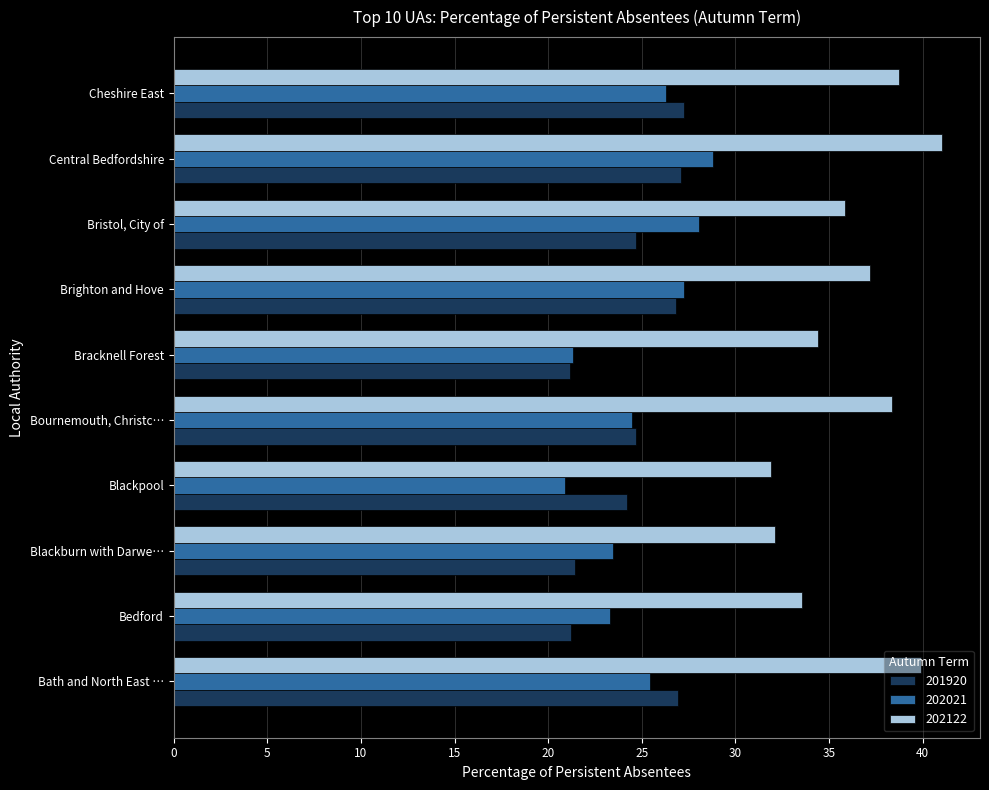

The 202122 series shows 32.1 at Blackburn with Darwe…. True or false?

True